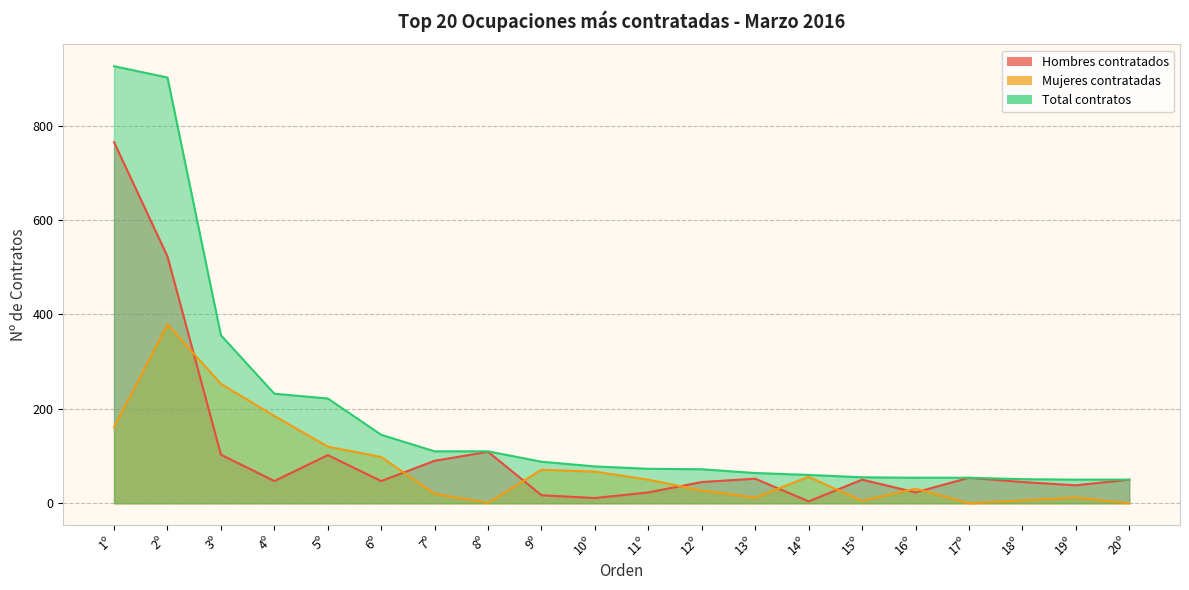

At how many categories does at least one series exceed 270?

3